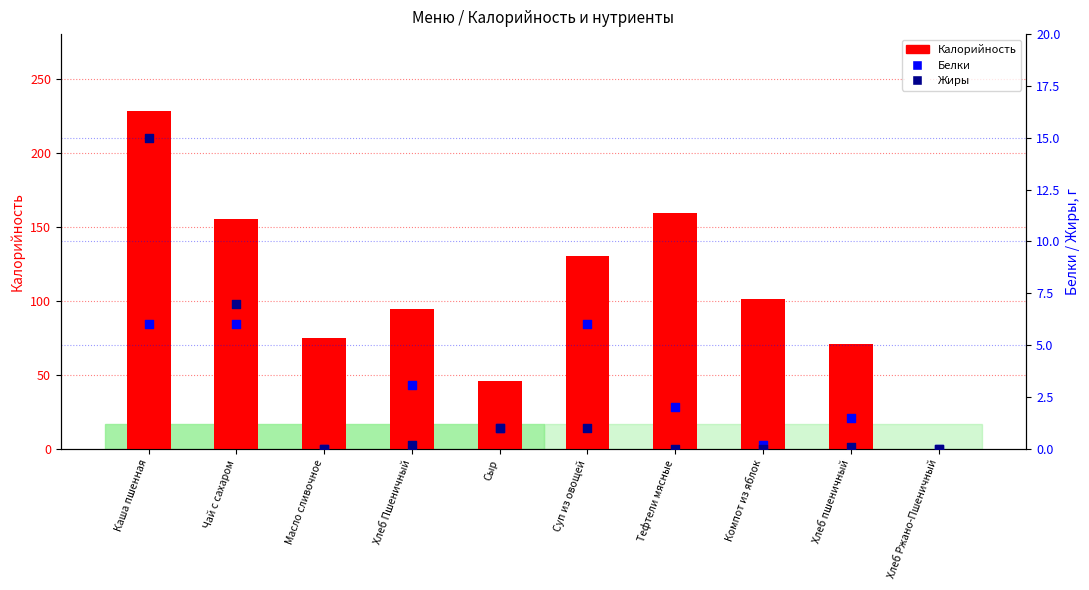

Which series has the largest total across all categories?

Калорийность